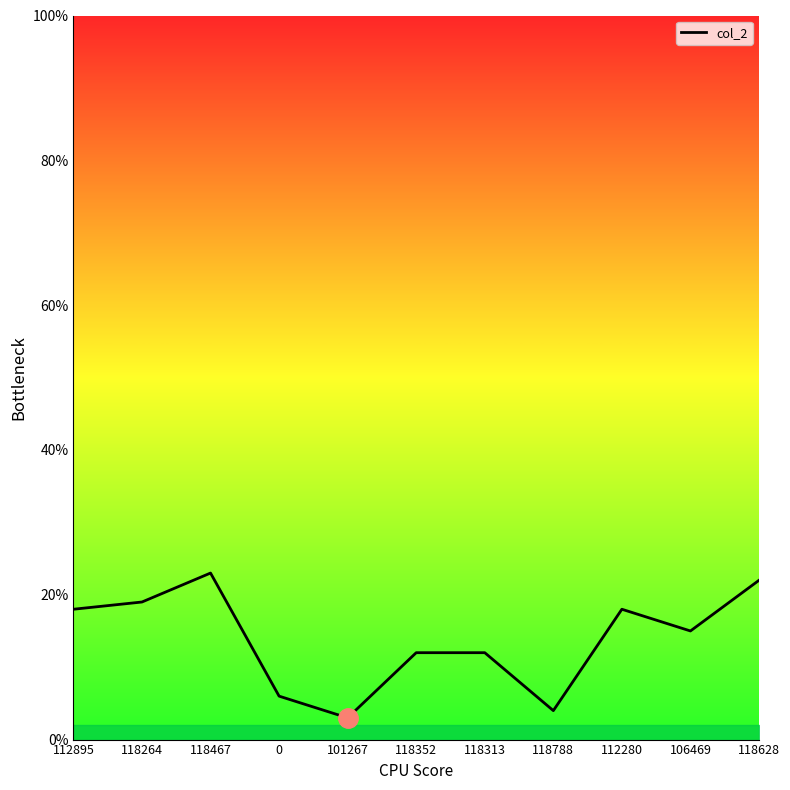

What is the smallest value displayed?

3